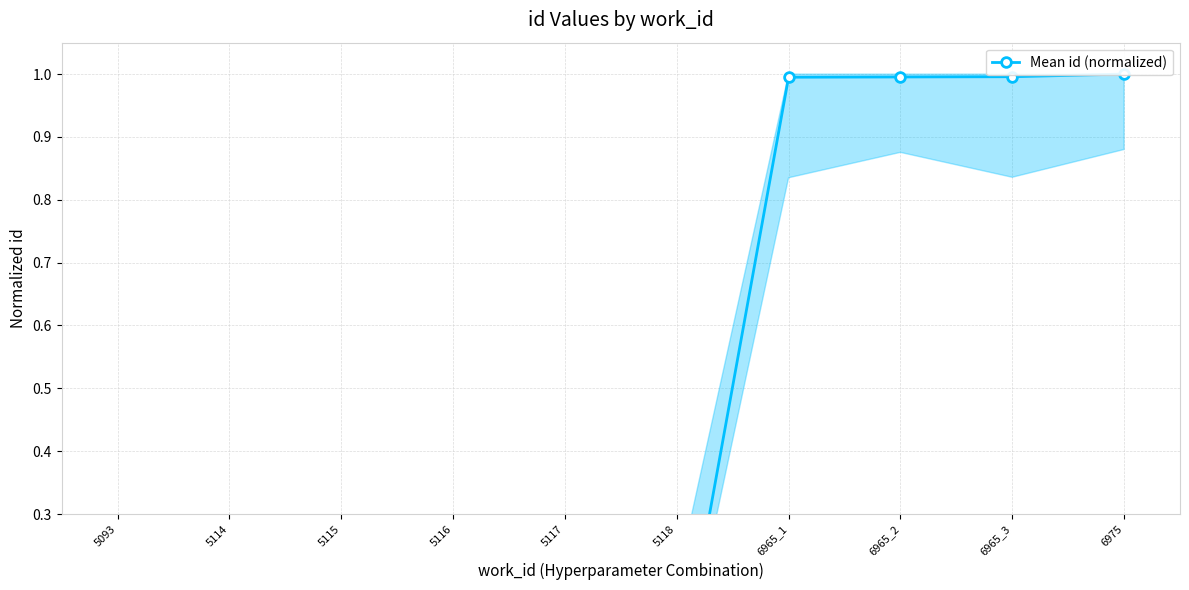

Where is the data nearest to the value 0?

5093